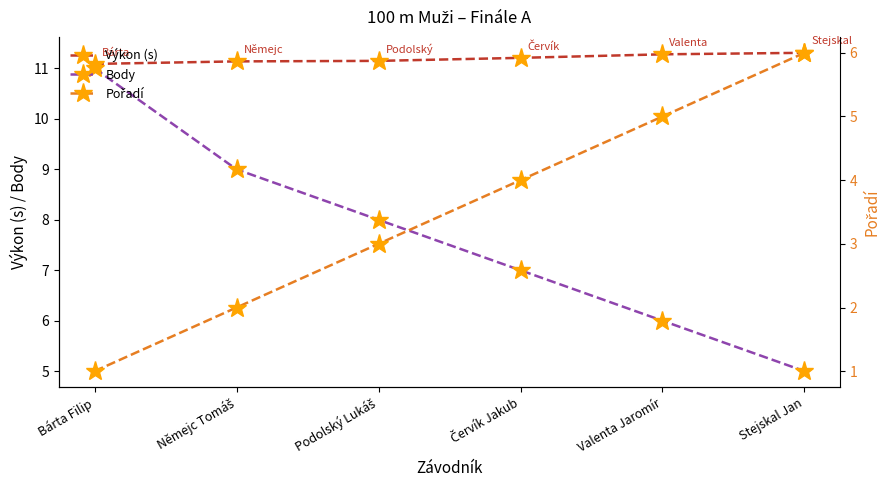

What is the difference between the second highest and second lowest values in the Body series?

3.0